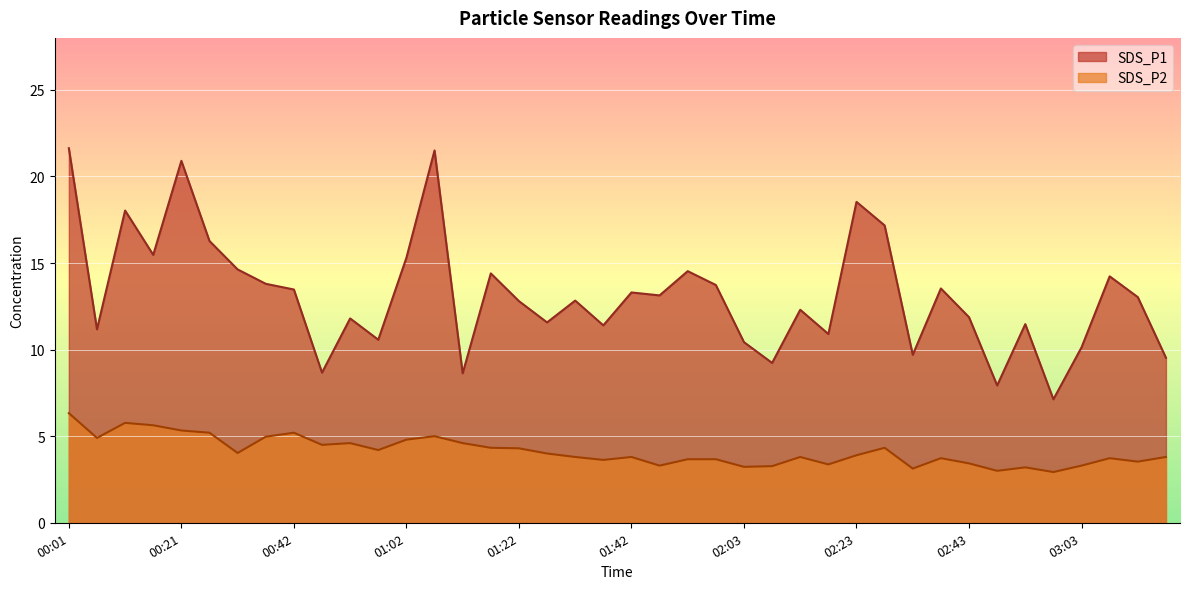

What is the spread (max minus min) of values at 02:43?

8.4